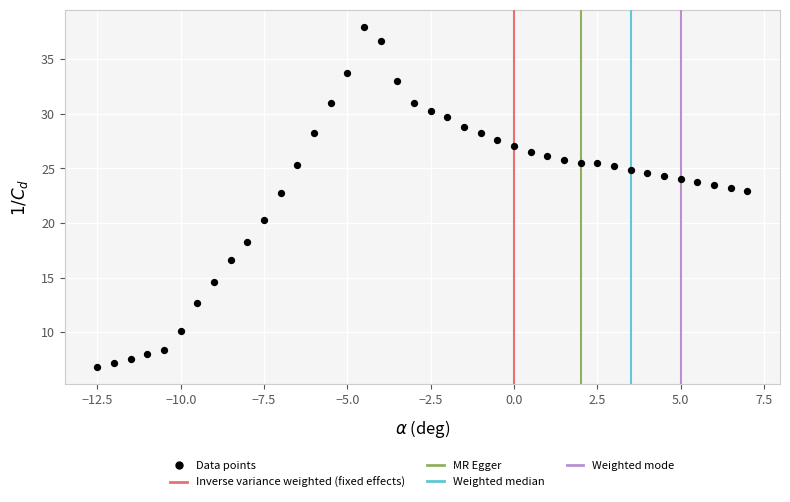

What is the range of X values (max minus min)?

19.5